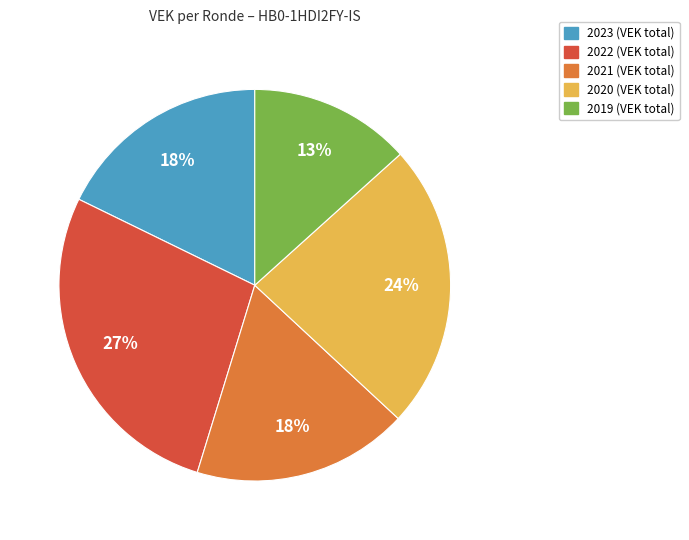

Does any single category account for the majority?

No